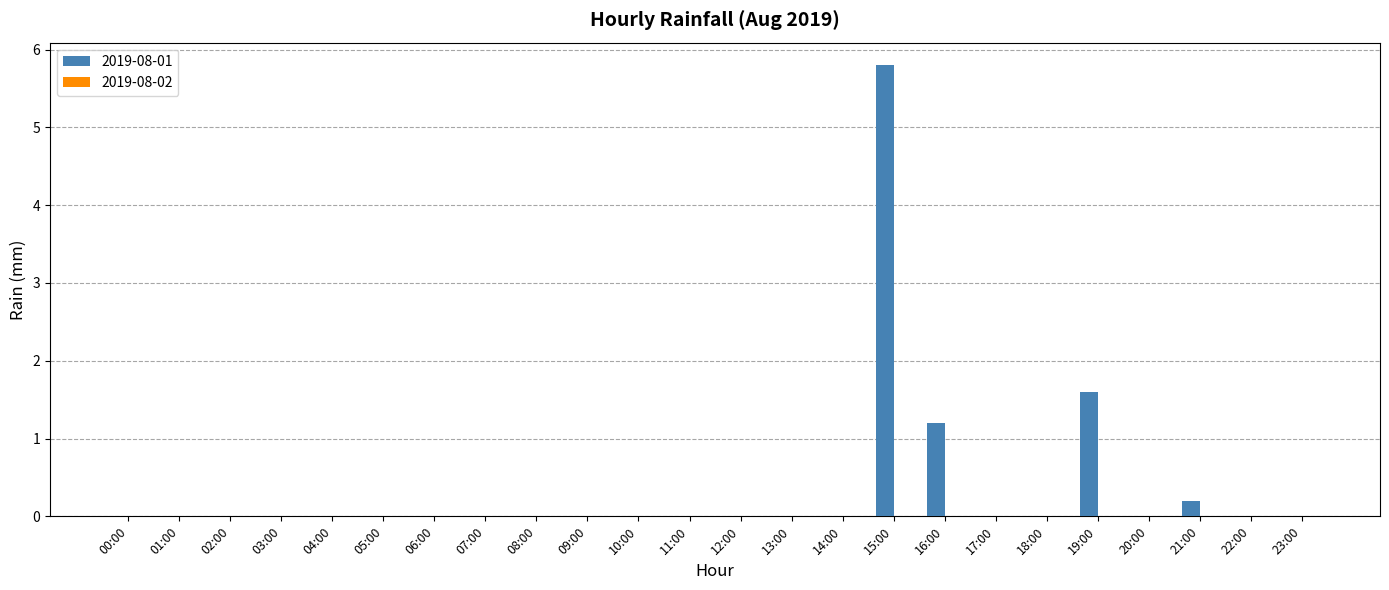

What is the greatest value displayed?

5.8